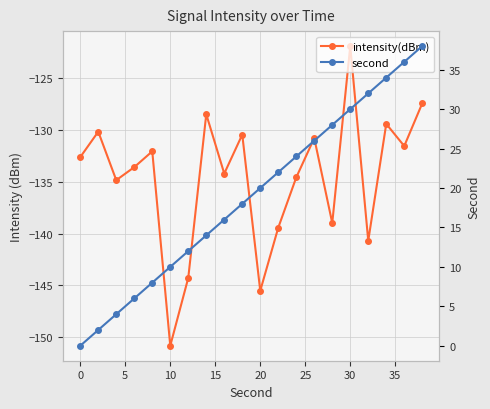

How many values in the second series exceed 20?

9